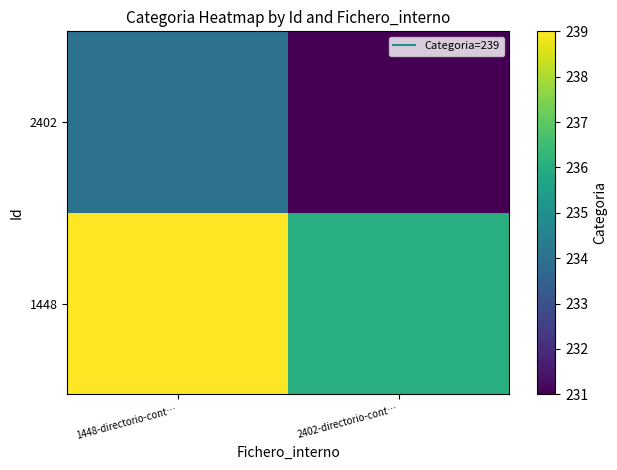

At which category does the chart reach its peak across all series?

1448-directorio-cont…